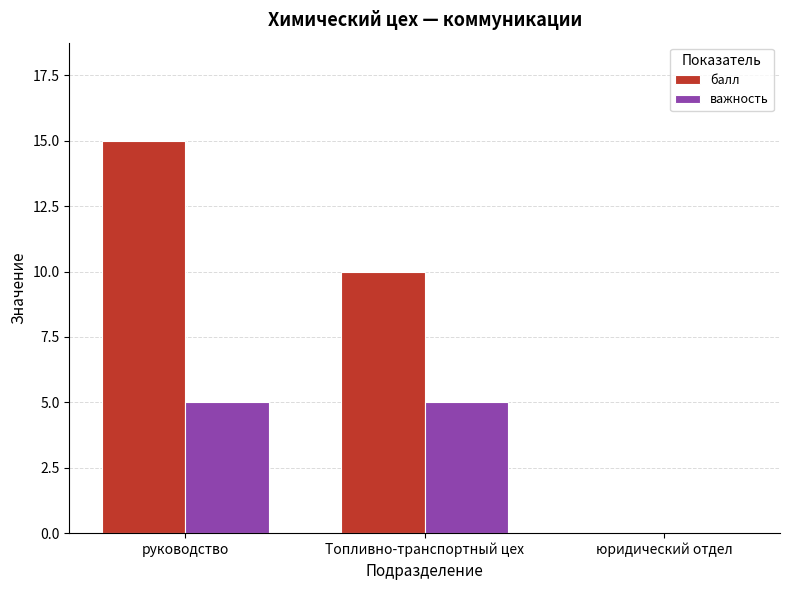

Reading right to left, list all the values displayed in this chart.

балл: 0	10	15
важность: 0	5	5